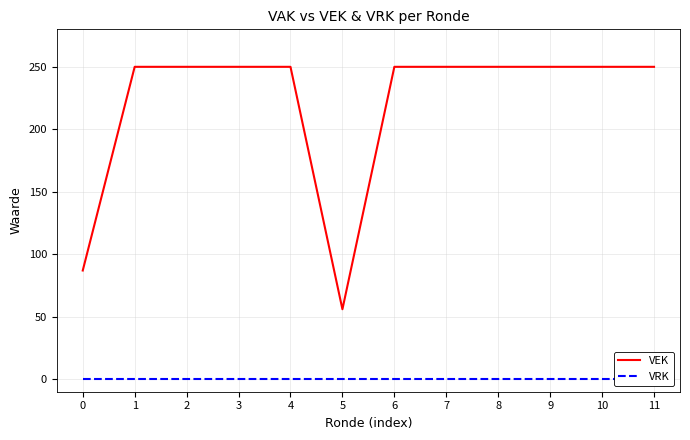

Is this an area chart (filled region under the line)?

No